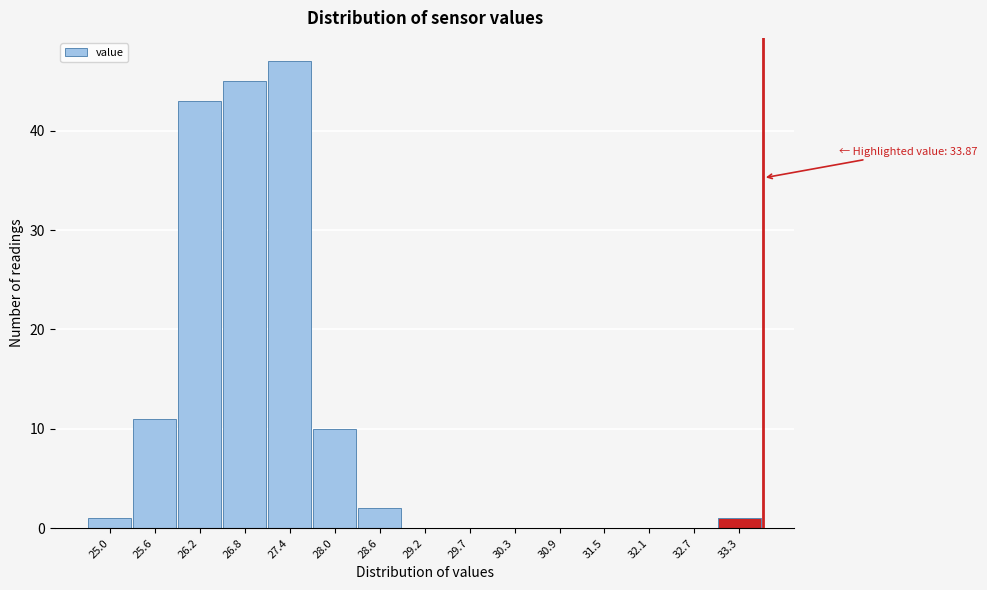

Reading right to left, what are all the values shown in this chart?

33.3=1	32.7=0	32.1=0	31.5=0	30.9=0	30.3=0	29.7=0	29.2=0	28.6=2	28.0=10	27.4=47	26.8=45	26.2=43	25.6=11	25.0=1